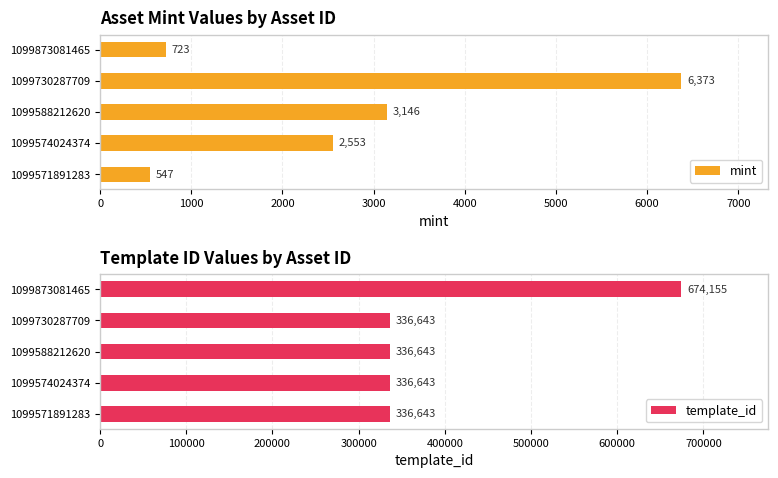

Rank the series by their average value, from lowest to highest.

mint, template_id